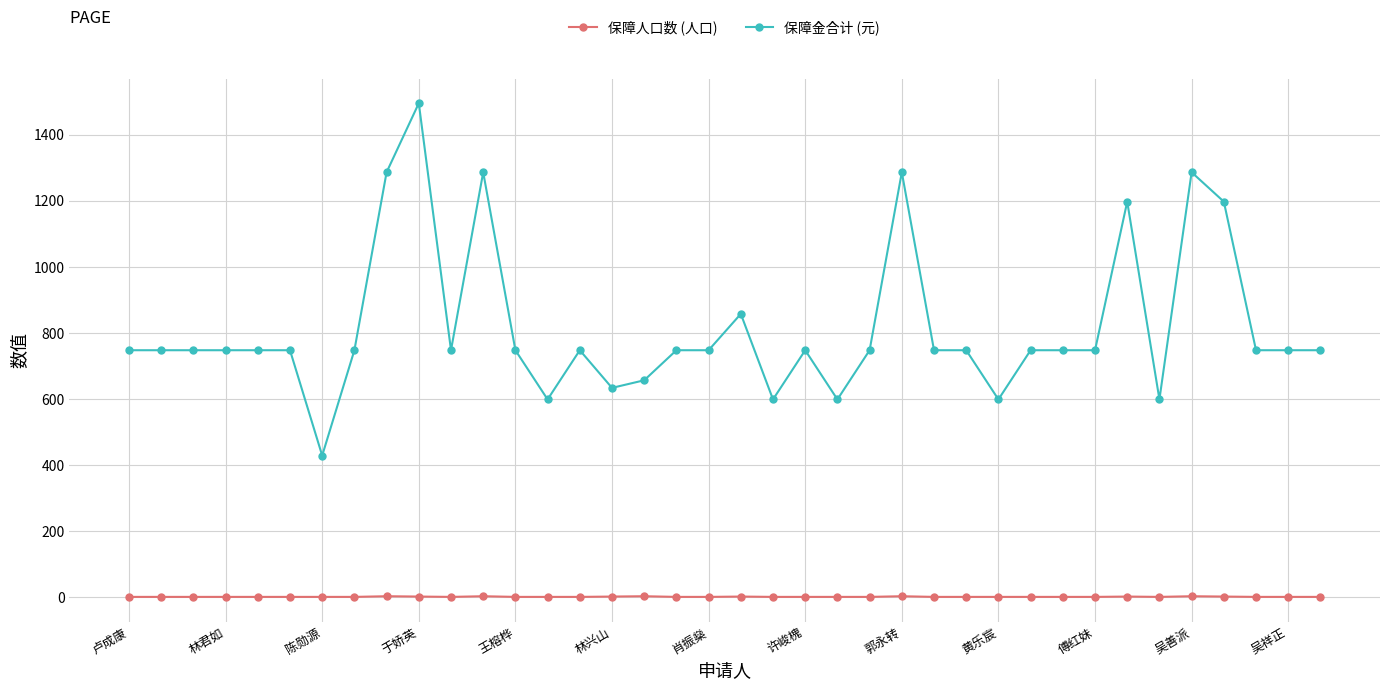

Rank the series by their average value, from lowest to highest.

保障人口数 (人口), 保障金合计 (元)